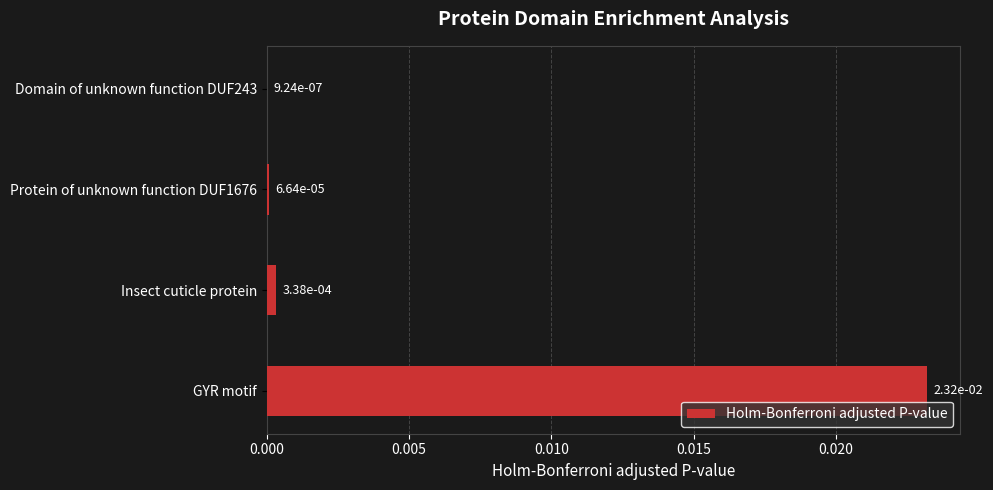

How many series are shown in this chart?

1